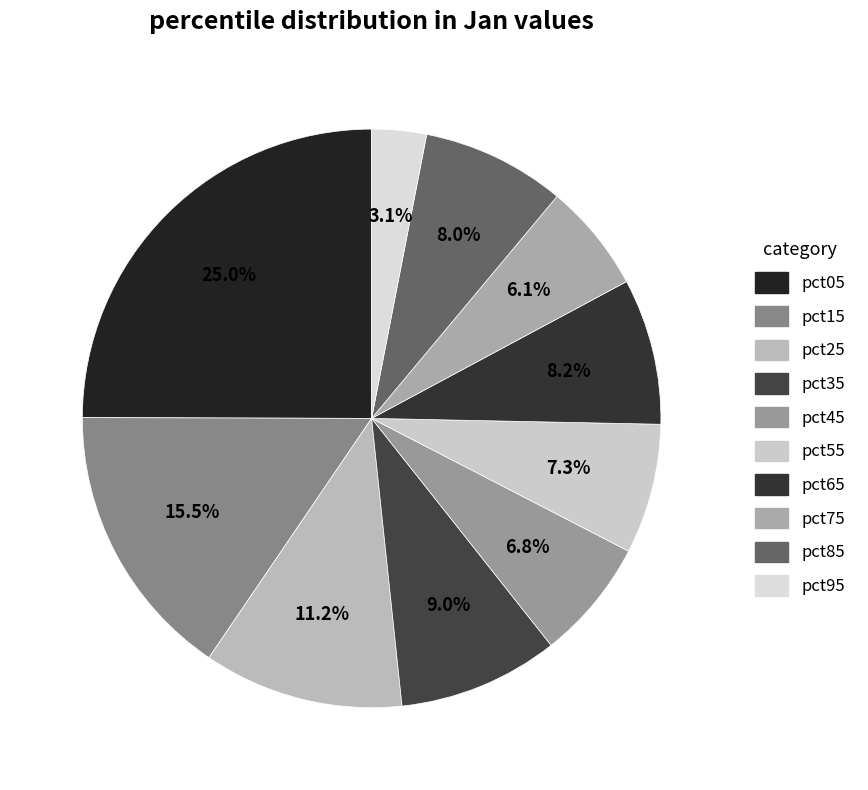

How many segments does this pie chart have?

10